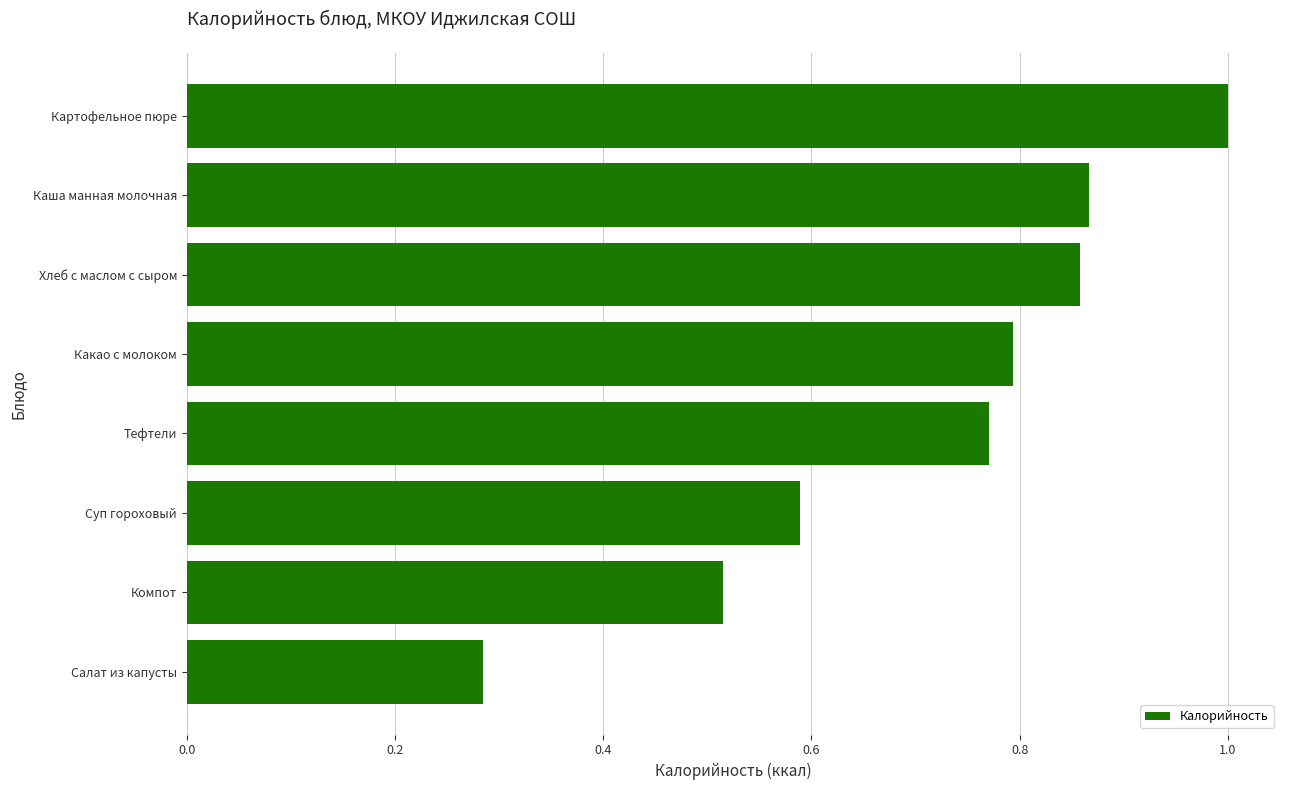

Between Компот and Хлеб с маслом с сыром, which is larger?

Хлеб с маслом с сыром